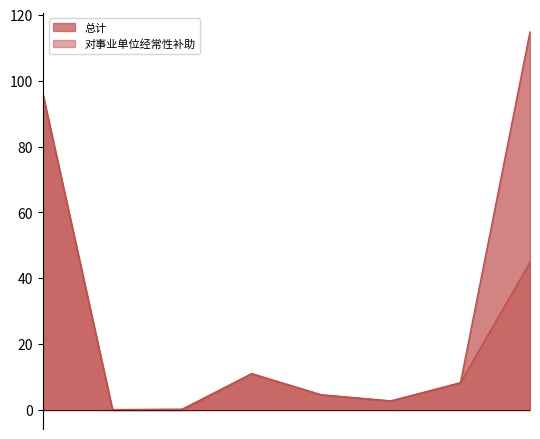

The value of 对事业单位经常性补助 at 其他行政事业单位医疗支出 is 0.0. True or false?

True